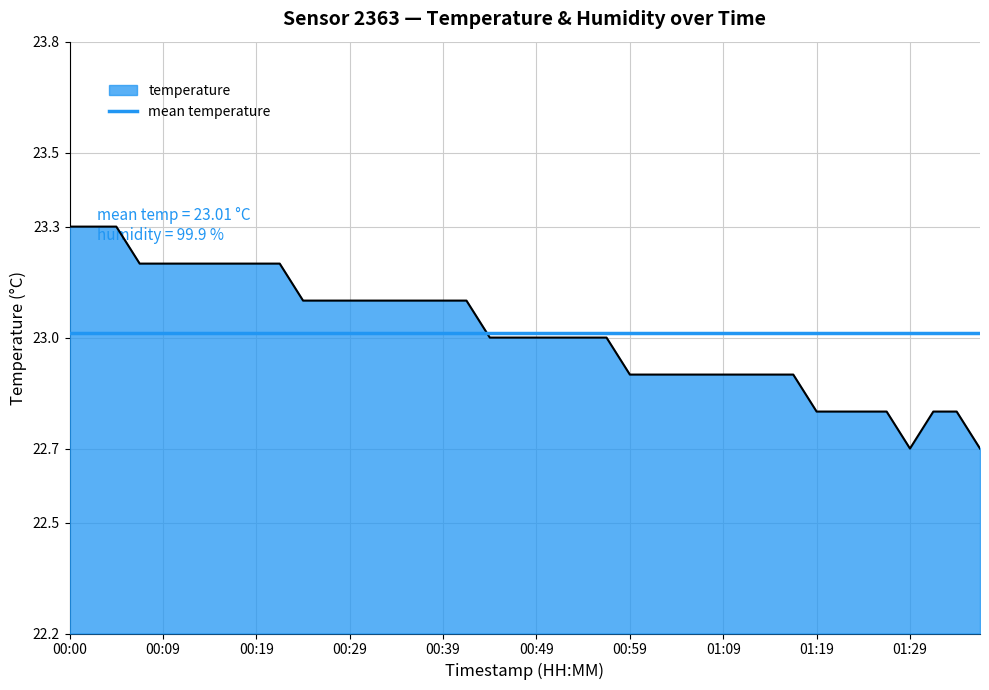

The value at 00:19 is 23.2. True or false?

True